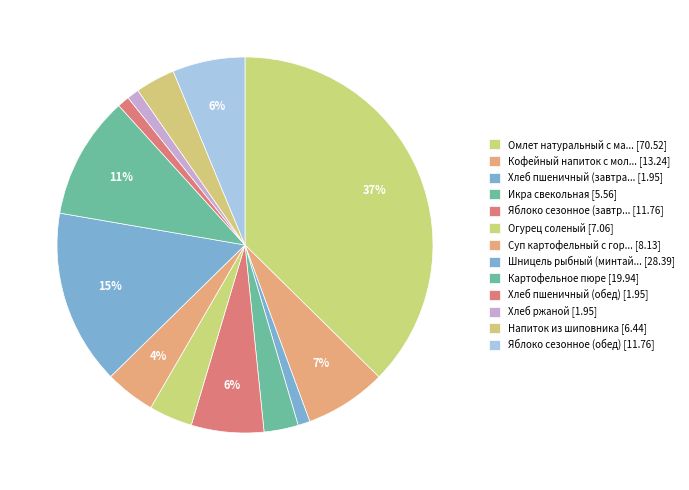

Which slice is the largest?

Омлет натуральный с маслом